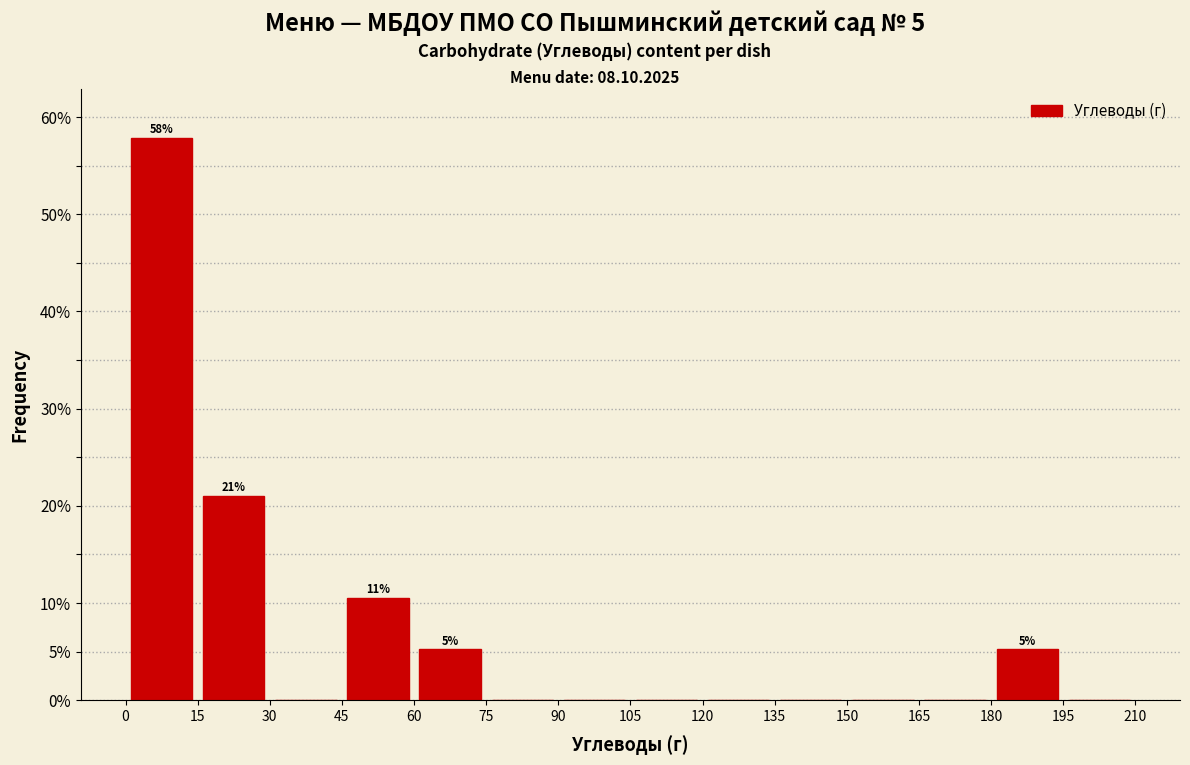

Which range on the x-axis has the tallest bar?

0 to 15